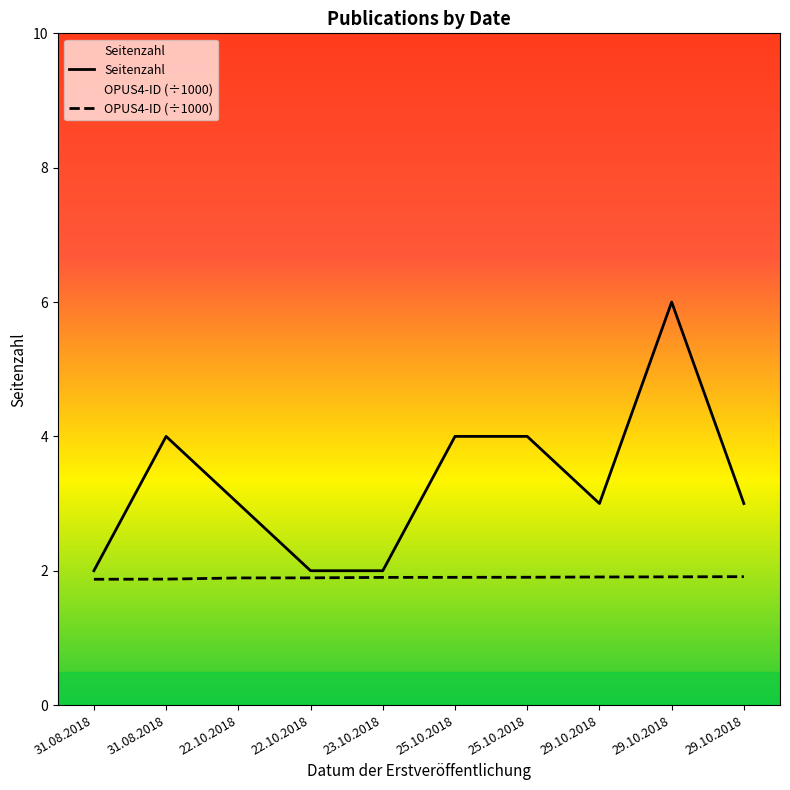

True or false: OPUS4-ID_scaled has more than 0 interior local peaks.

False